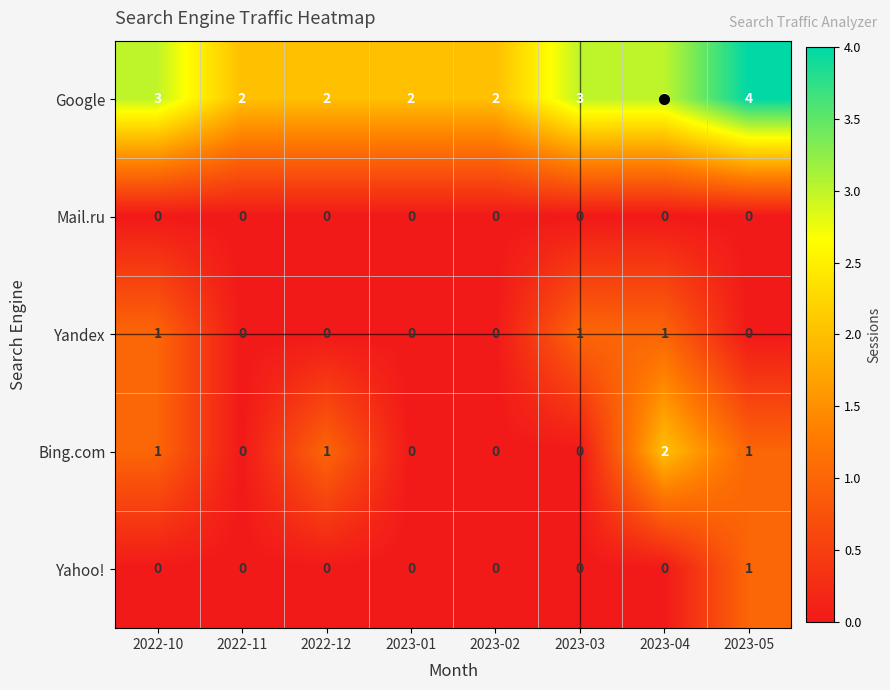

At how many categories does at least one series exceed 1?

8